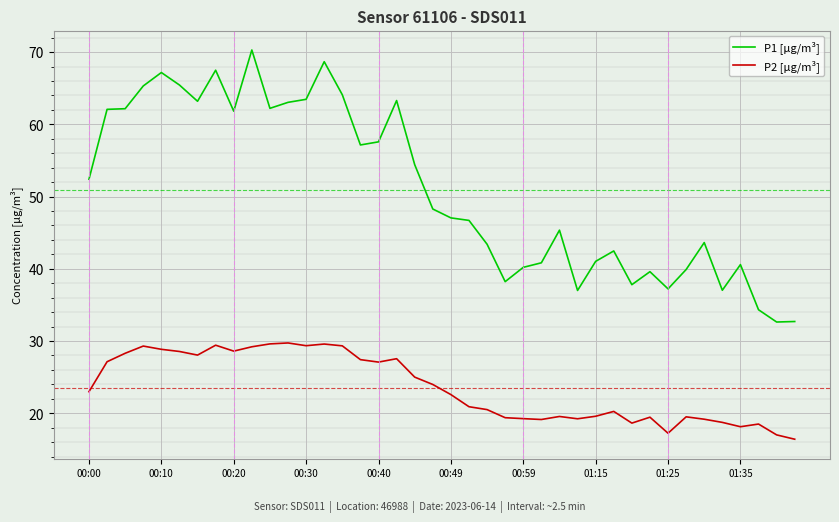

True or false: P1 [µg/m³] and P2 [µg/m³] cross at least once.

False